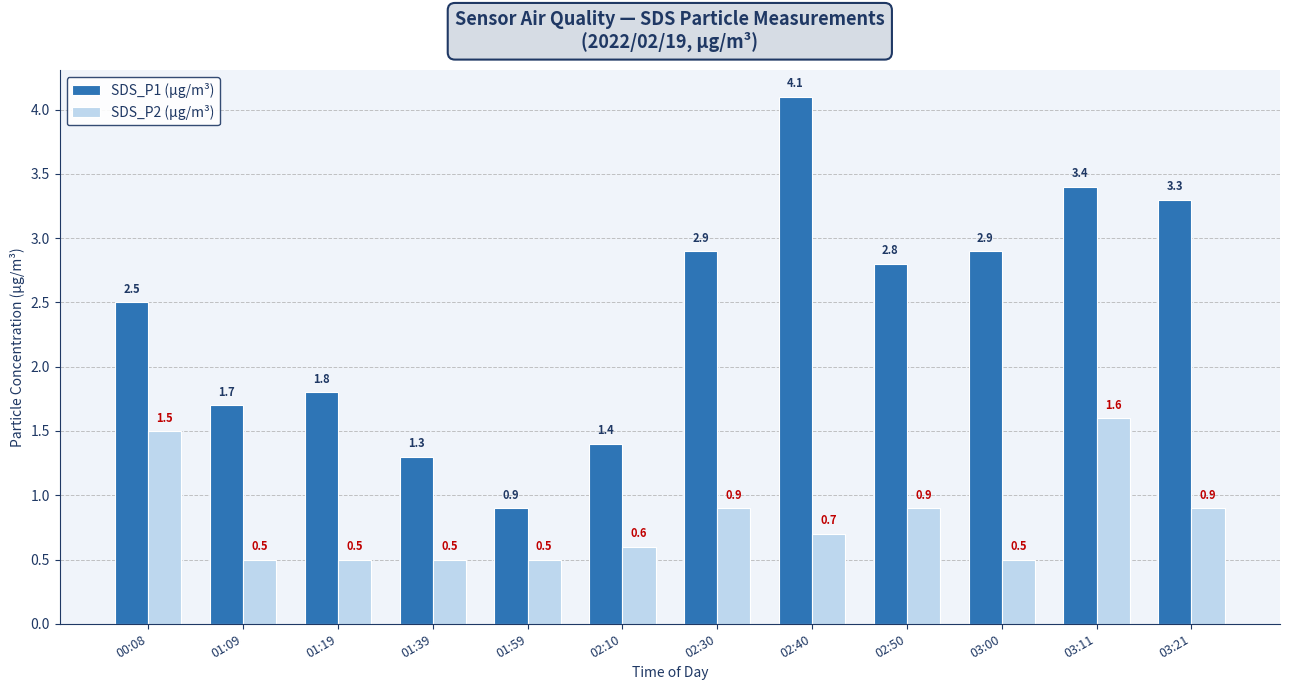

What is the sum of all SDS_P2 (µg/m³) values?

9.6